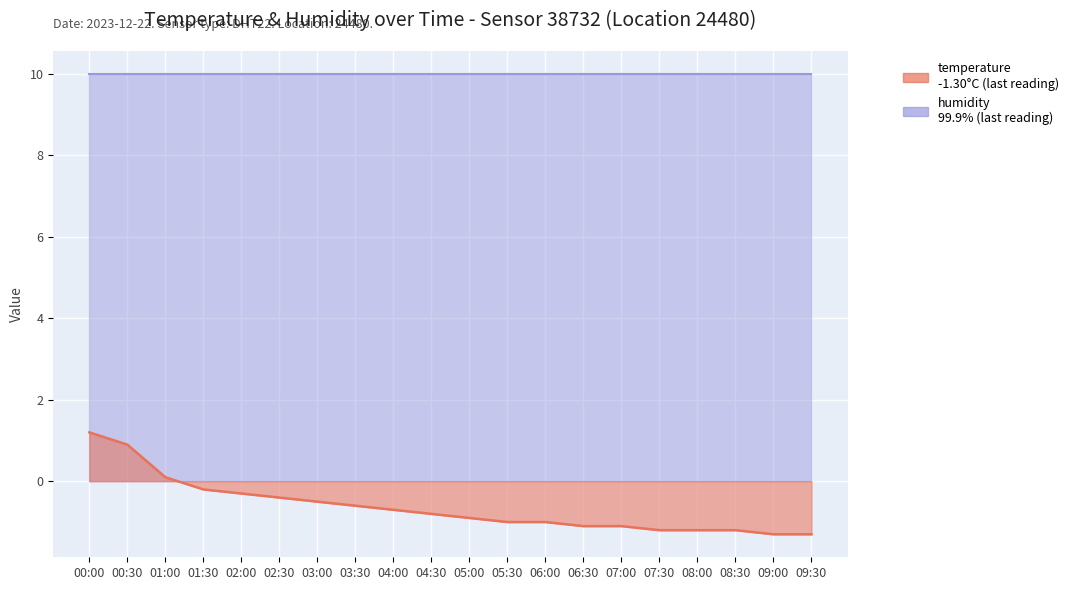

What is the value of the 1st point from the left?

1.2